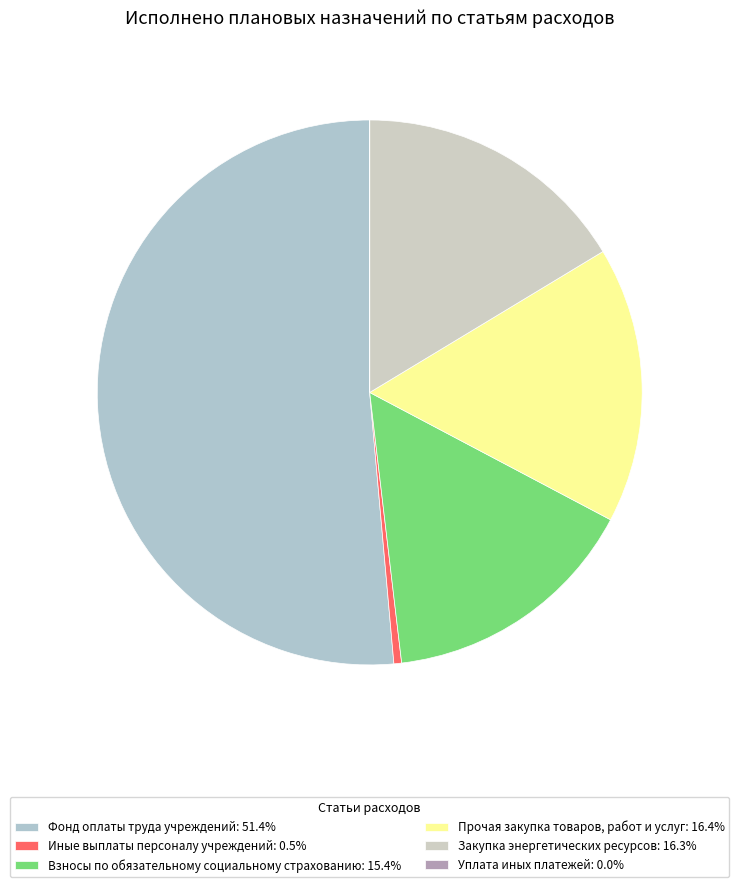

How much of the chart is everything except Иные выплаты персоналу учреждений?

99.5%